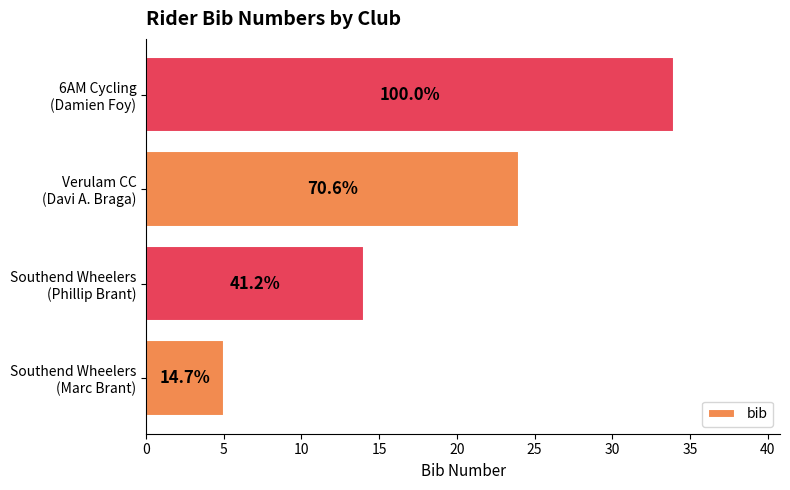

How many bars are there in total?

4